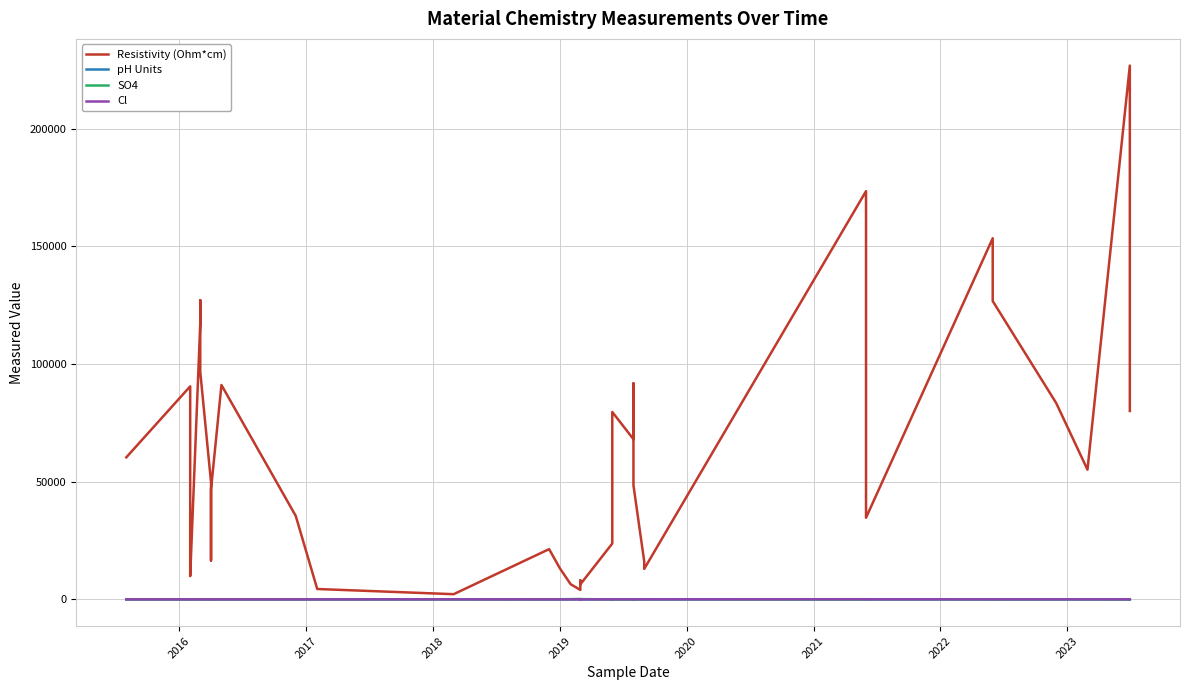

True or false: Resistivity (Ohm*cm) and Cl intersect in this chart.

False